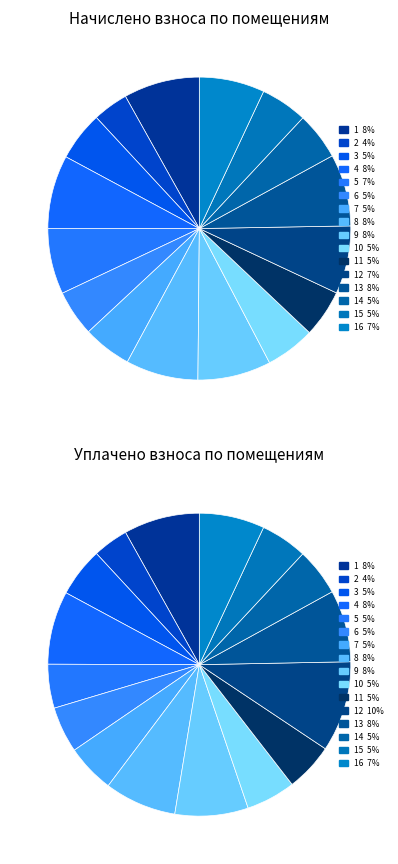

What is the ratio of the value at 10 to the value at 1?

0.7